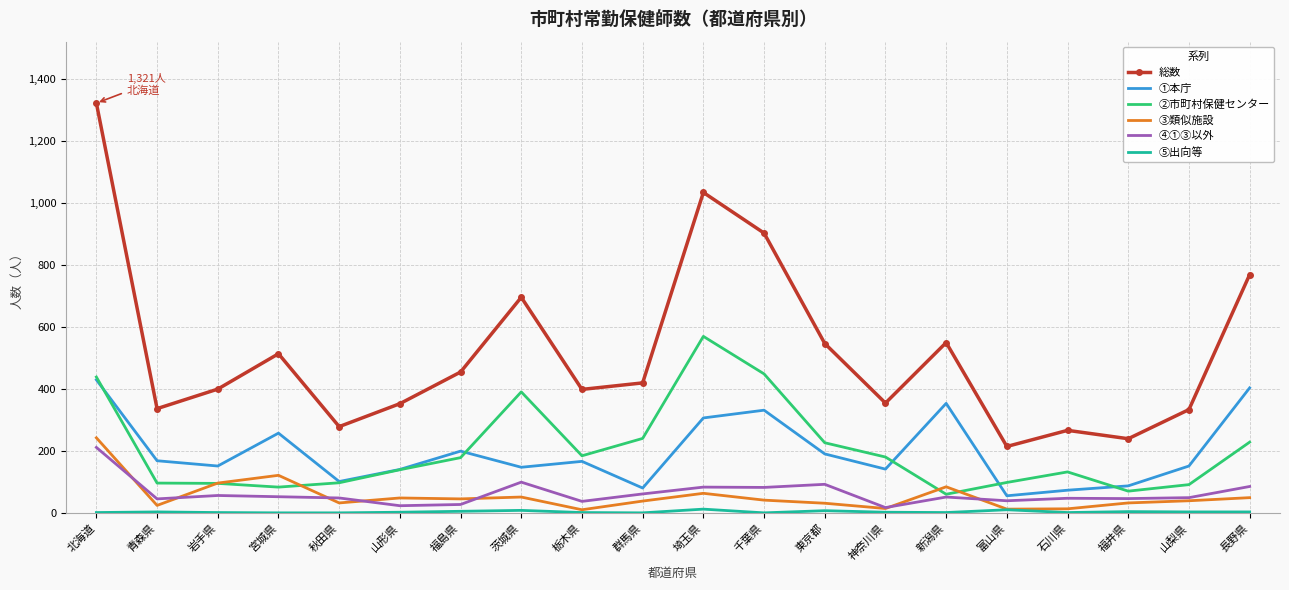

Which category has the highest value in the ②市町村保健センター series?

埼玉県